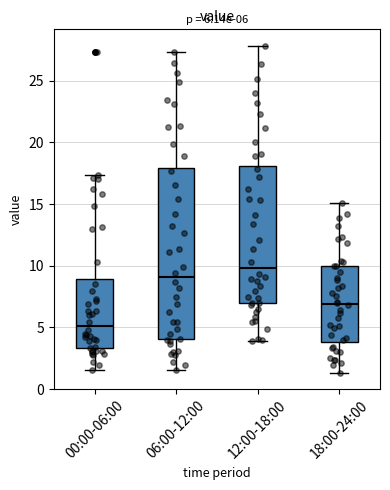

Comparing the boxes themselves (not the whiskers), which one is the tallest?

06:00-12:00